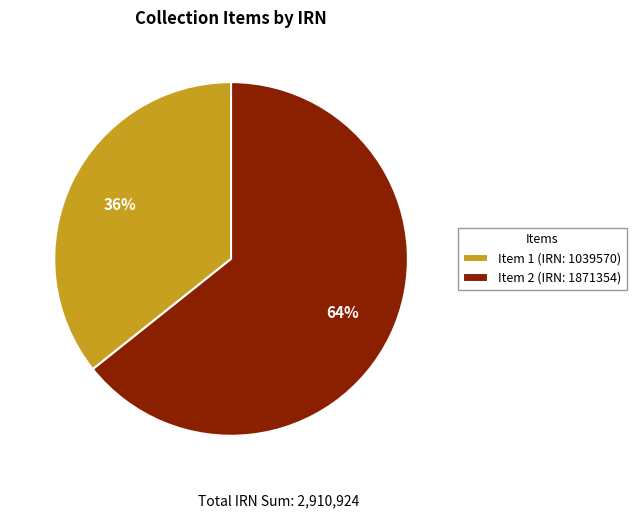

Which slice is the largest?

Item 2 (IRN: 1871354)